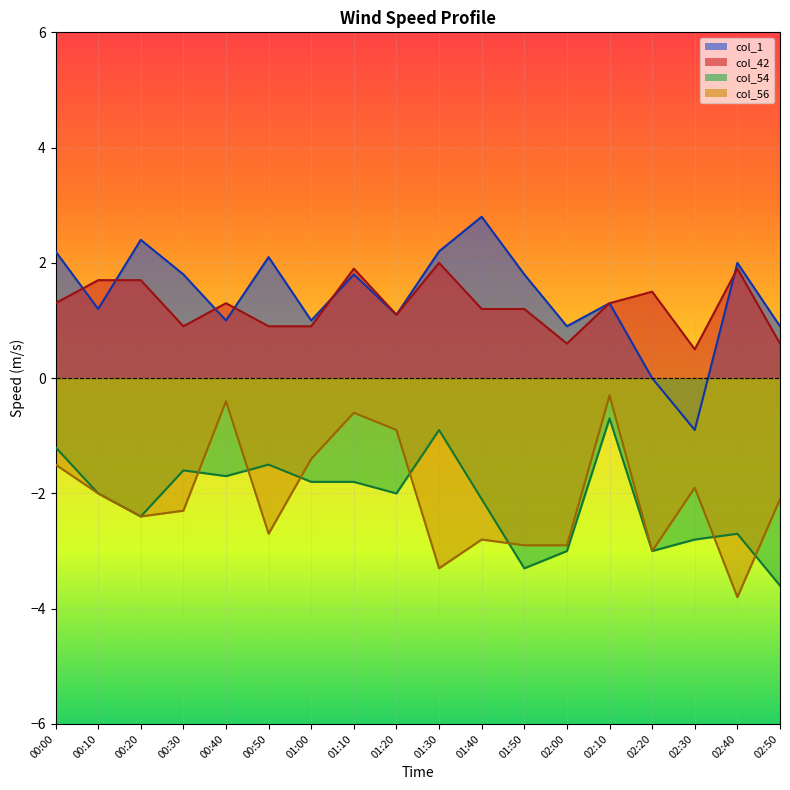

Which series has the largest range (max minus min)?

col_1